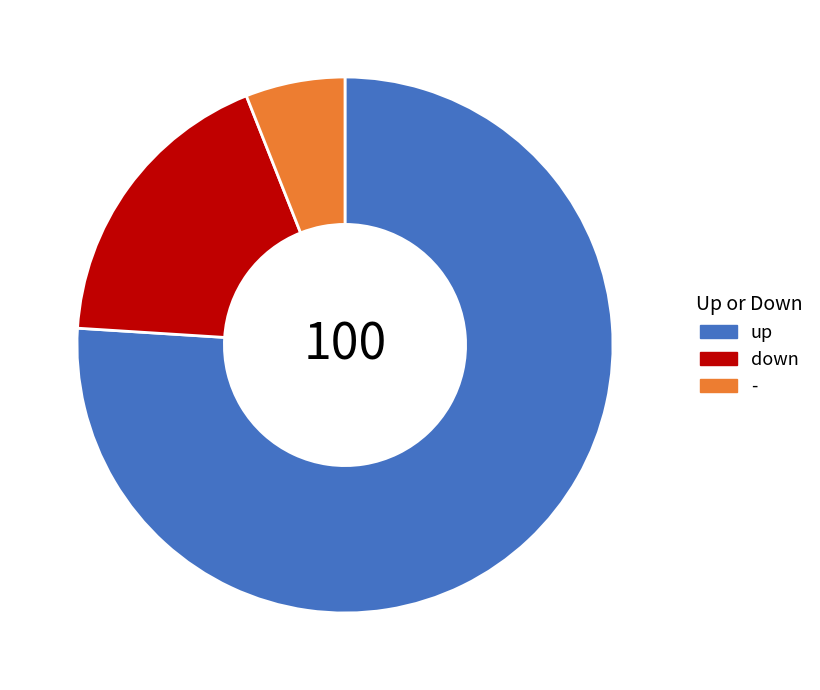

How many slices are in this pie chart?

3